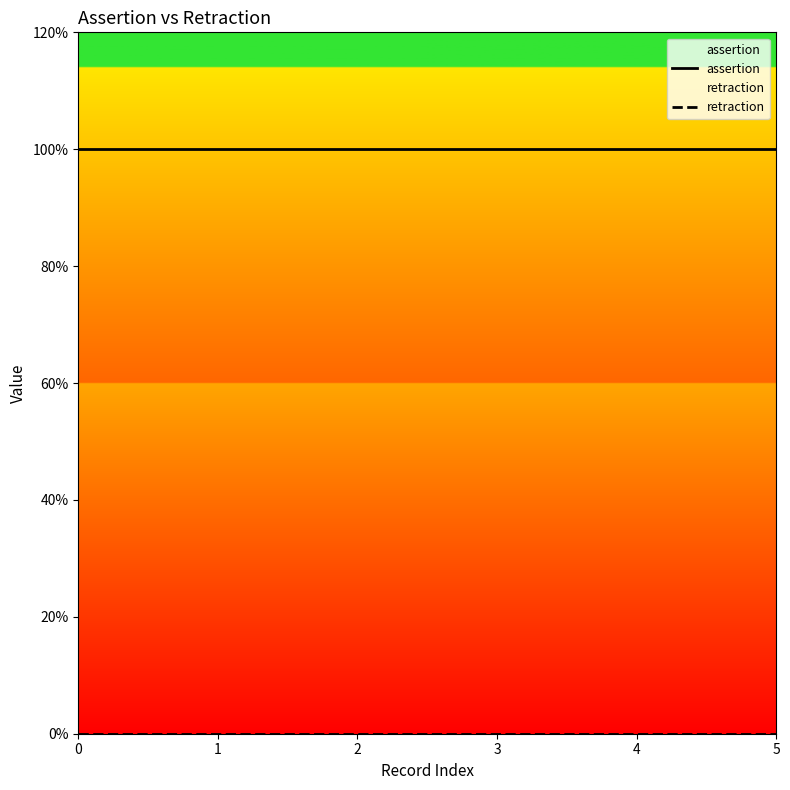

Reading right to left, list all the values displayed in this chart.

assertion: 1	1	1	1	1	1
retraction: 0	0	0	0	0	0